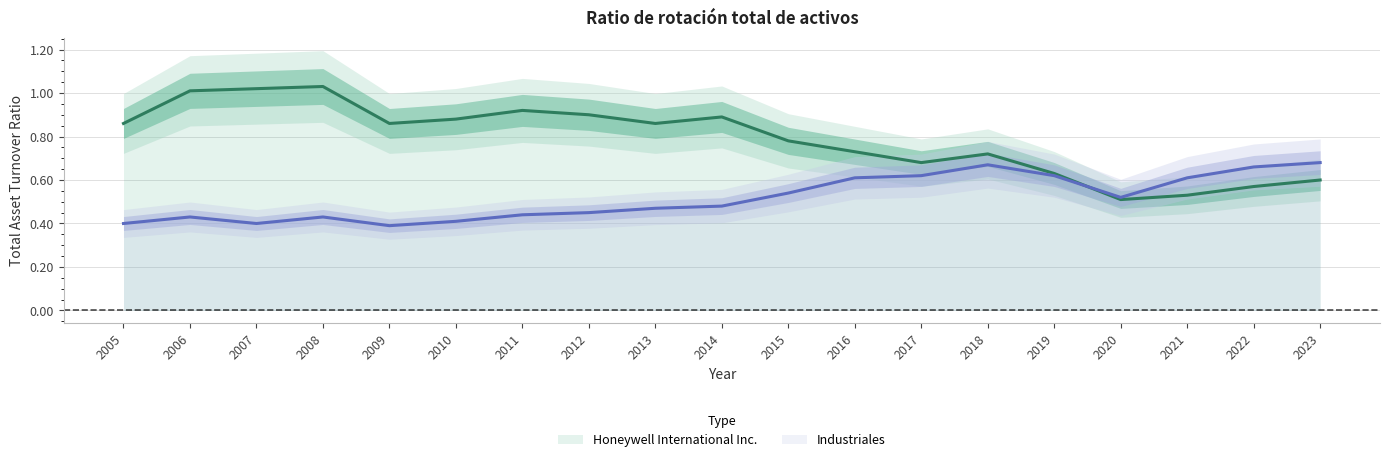

Which label corresponds to the smallest value in the chart?

2009